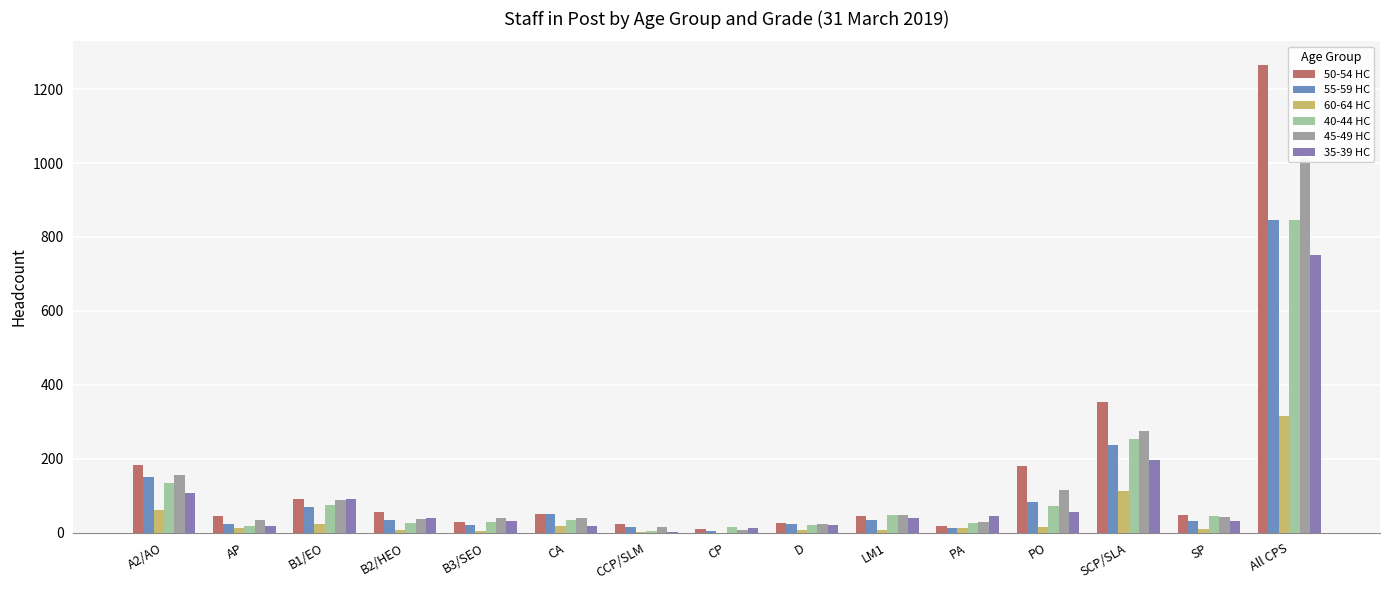

Between AP and B2/HEO, which is larger?

B2/HEO